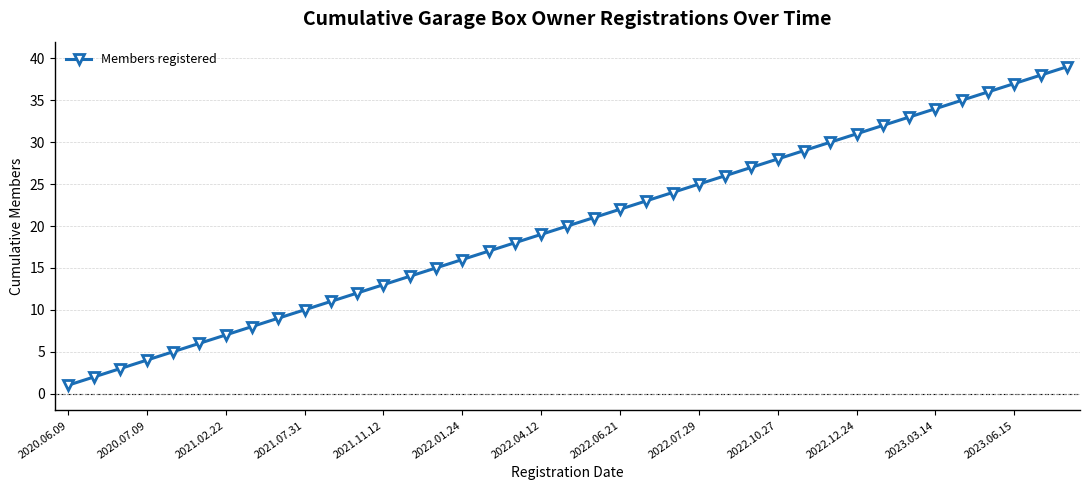

Reading left to right, list all the values displayed in this chart.

1	2	3	4	5	6	7	8	9	10	11	12	13	14	15	16	17	18	19	20	21	22	23	24	25	26	27	28	29	30	31	32	33	34	35	36	37	38	39